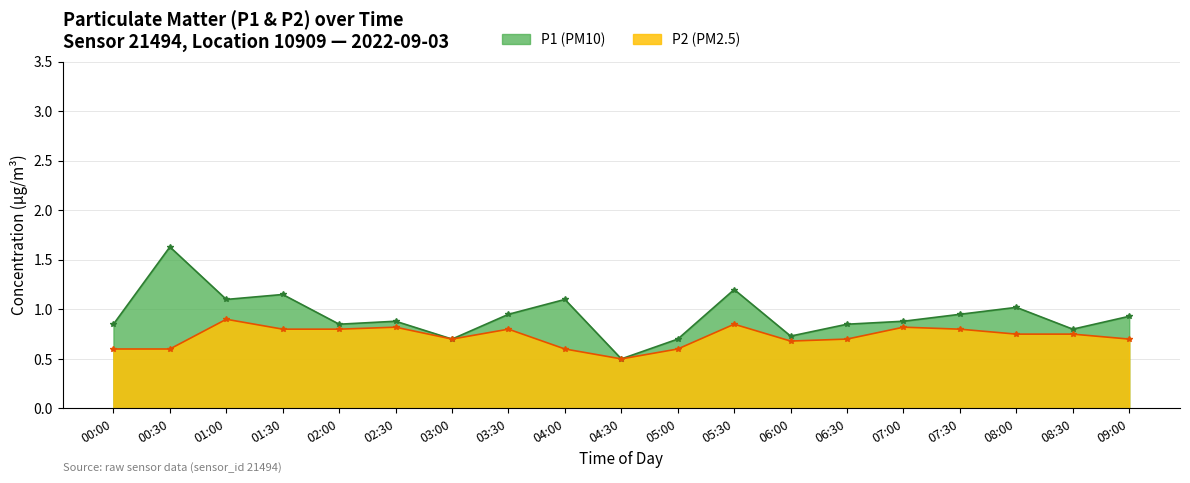

Reading left to right, transcribe all the data shown in this chart.

P1: 0.8	1.6	1.1	1.1	0.8	0.9	0.7	0.9	1.1	0.5	0.7	1.2	0.7	0.8	0.9	0.9	1.0	0.8	0.9
P2: 0.6	0.6	0.9	0.8	0.8	0.8	0.7	0.8	0.6	0.5	0.6	0.8	0.7	0.7	0.8	0.8	0.8	0.8	0.7